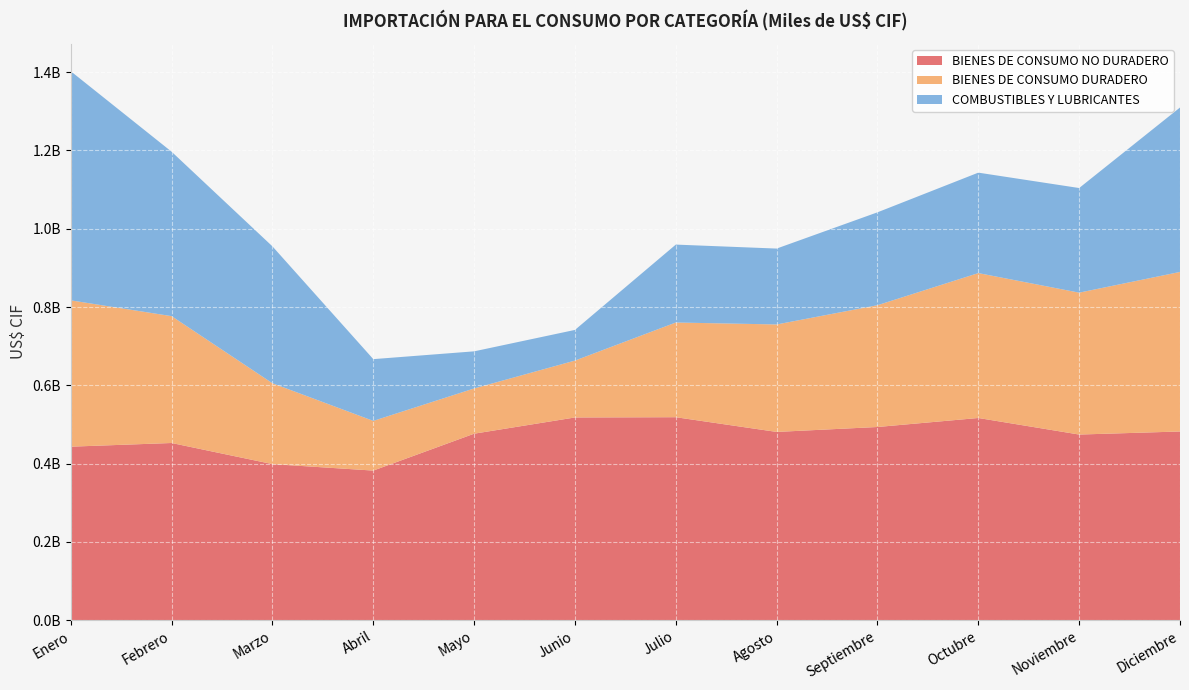

Reading left to right, list all the values displayed in this chart.

BIENES DE CONSUMO NO DURADERO: 443223819.7	452606794.5	398651476.5	382137334.9	476384390.9	517847012.0	518497639.6	480891655.0	493497426.8	516519975.8	474199116.4	482025699.6
BIENES DE CONSUMO DURADERO: 373838765.9	324105067.3	206594249.8	126957532.1	115596394.9	145365150.7	241961418.2	274584231.5	311149835.8	370194882.2	362537019.1	407642724.2
COMBUSTIBLES Y LUBRICANTES: 585321991.2	420078274.7	349721772.2	157784834.9	94818092.4	78327876.1	199058653.6	193888193.4	237345673.9	256635876.7	267295429.4	420070750.7